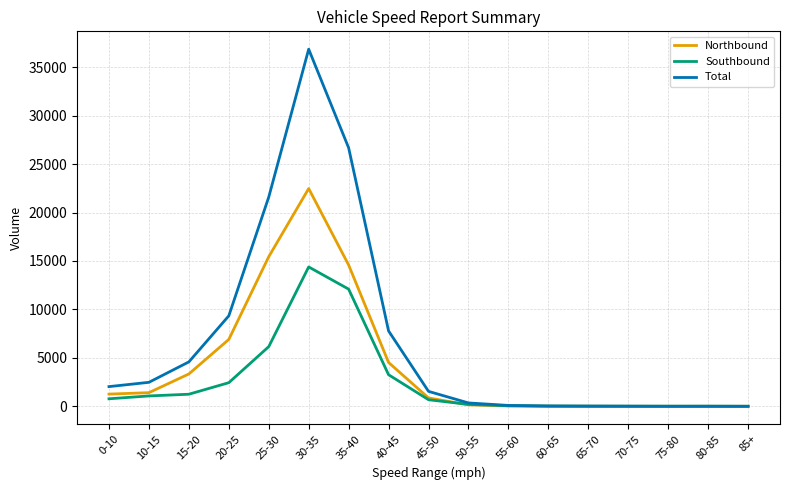

Which series changed the most between 40-45 and 45-50?

Total